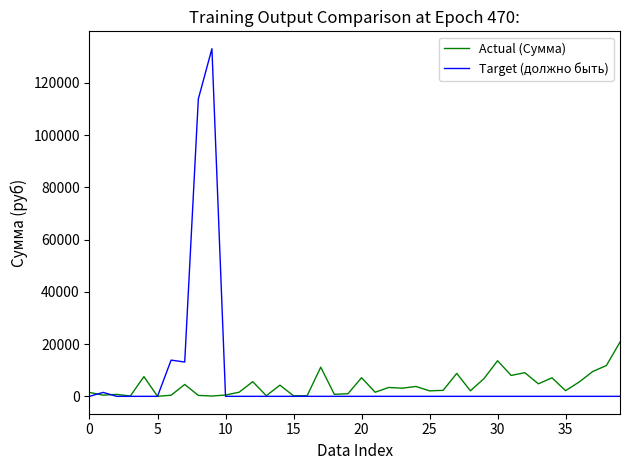

What is the maximum value shown in the chart?

133102